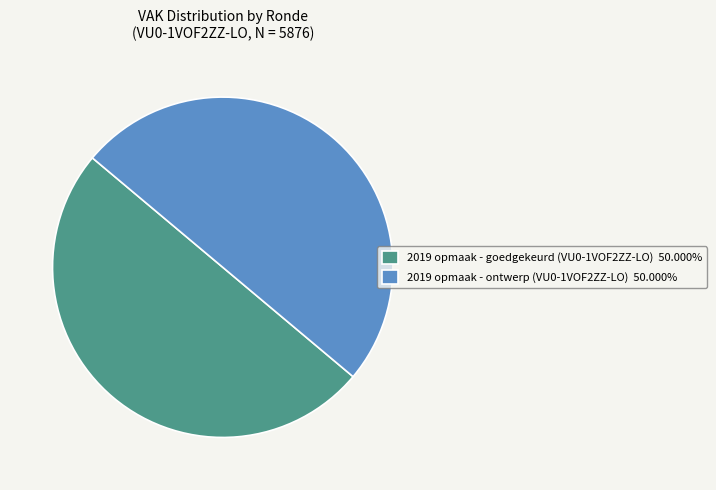

Is the sum of 2019 opmaak - ontwerp (VU0-1VOF2ZZ-LO) 50.000% and 2019 opmaak - goedgekeurd (VU0-1VOF2ZZ-LO) 50.000% greater than half?

Yes